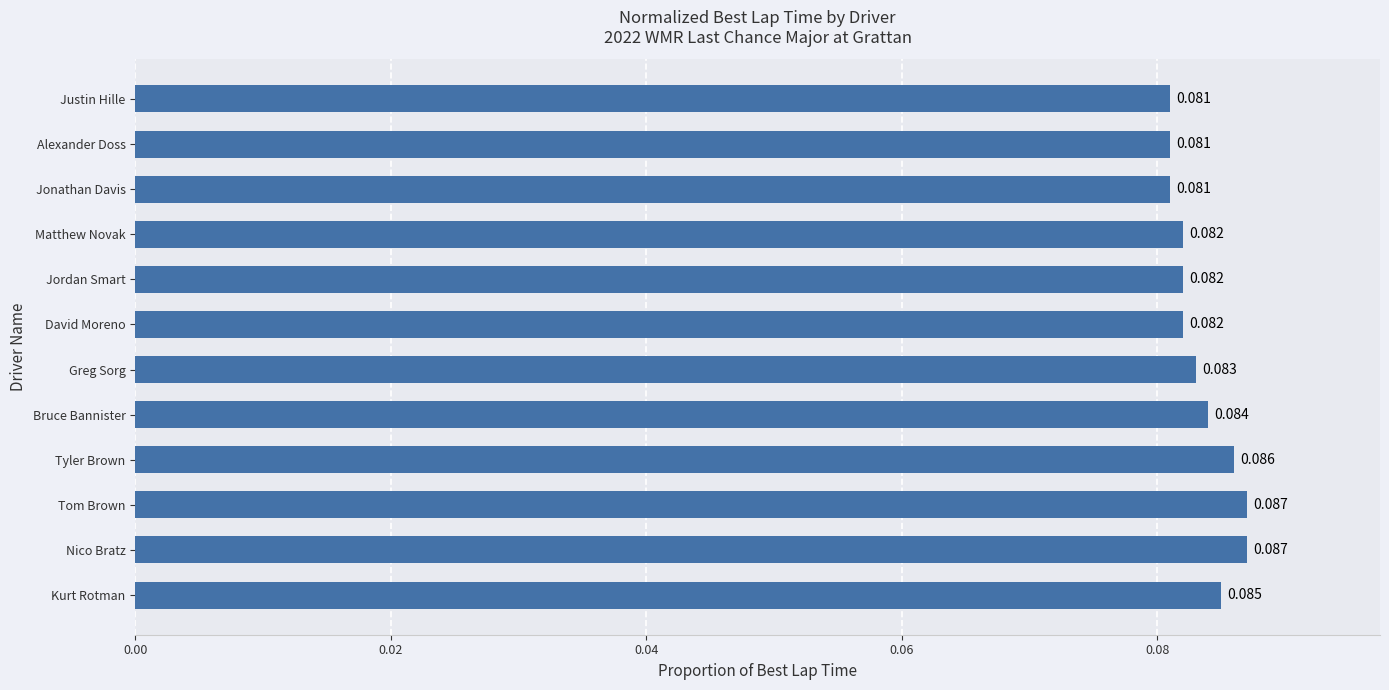

What is the label of the 2nd bar from the top?

Alexander Doss